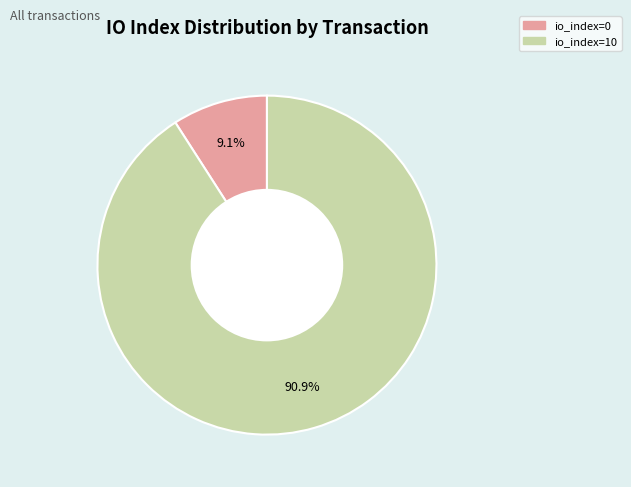

Does io_index=0 account for over 50% of the chart?

No